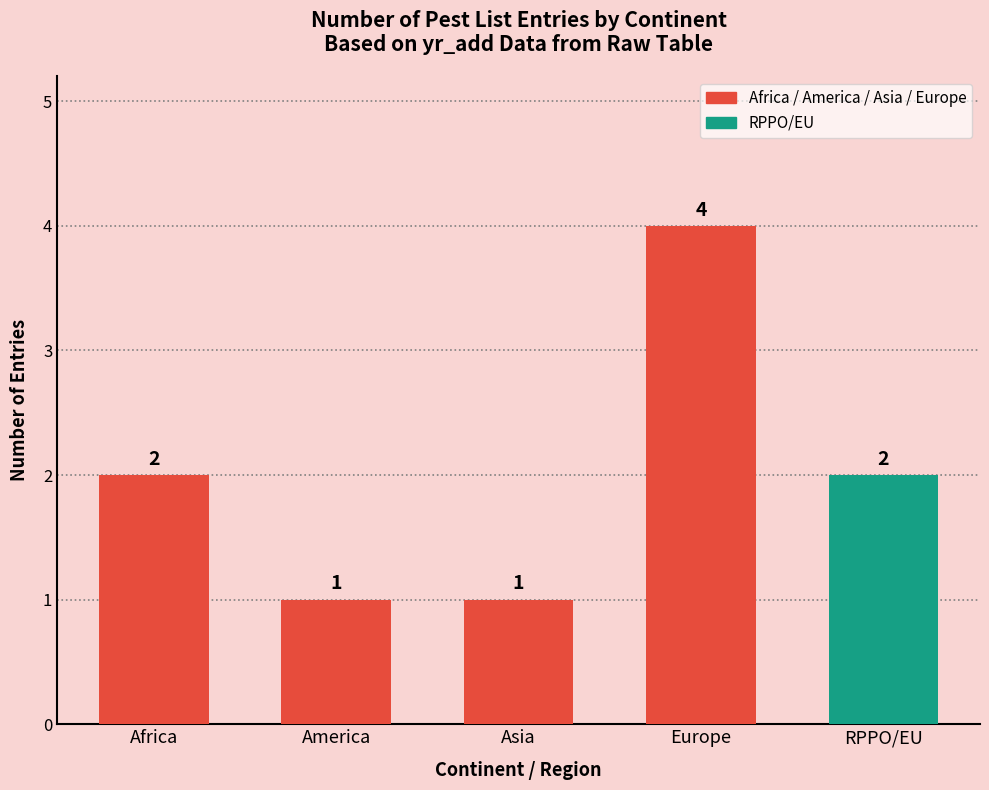

True or false: the data shows 1 at America.

True